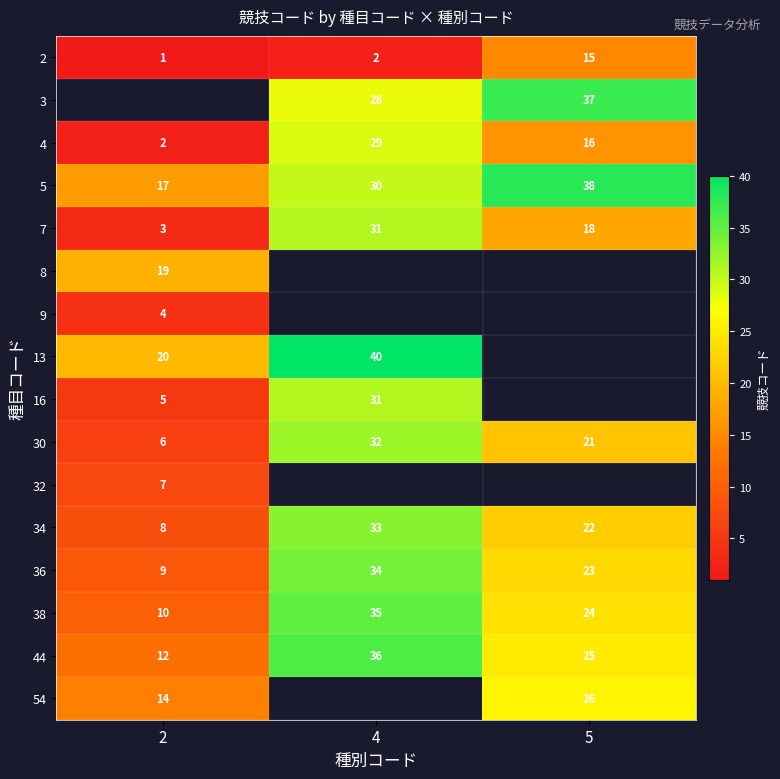

Is it true that 2 equals 8 at 5?

False